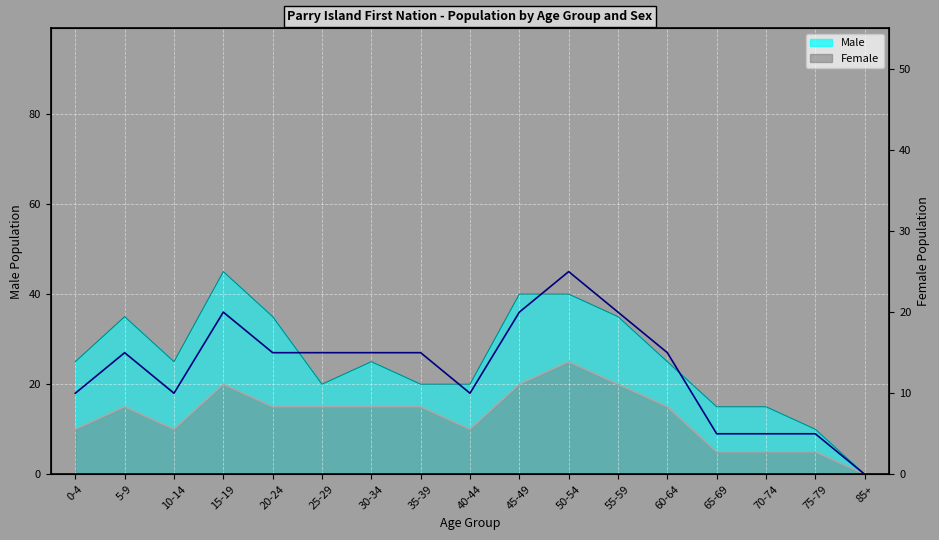

At which category does the data reach its first local valley?

10-14